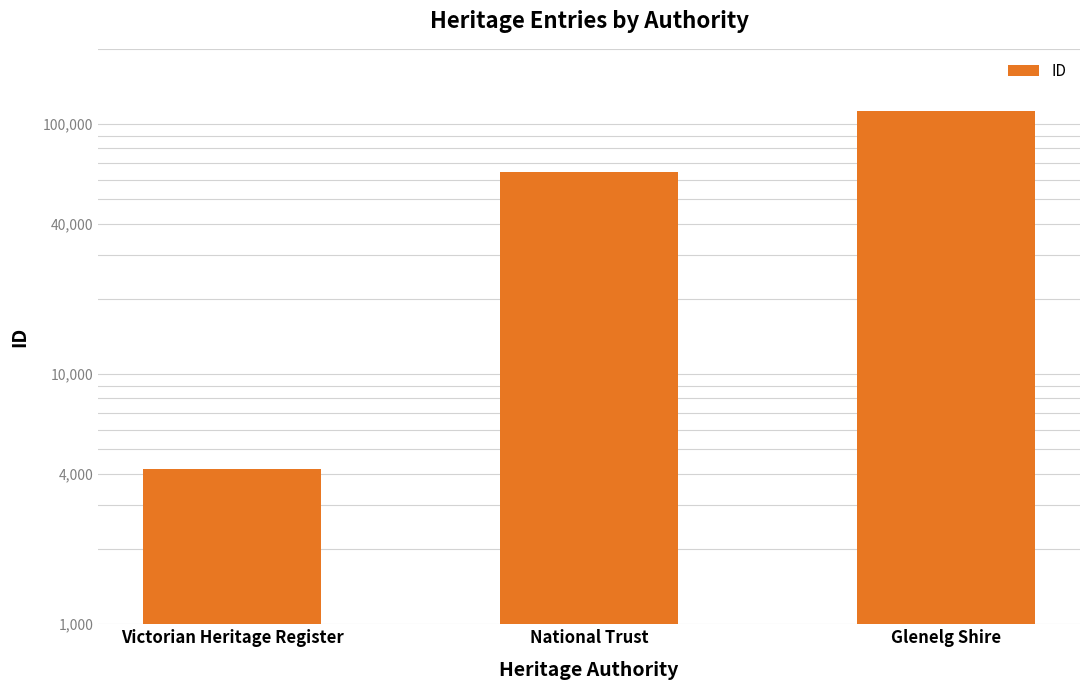

What is the sum of all values?

181676